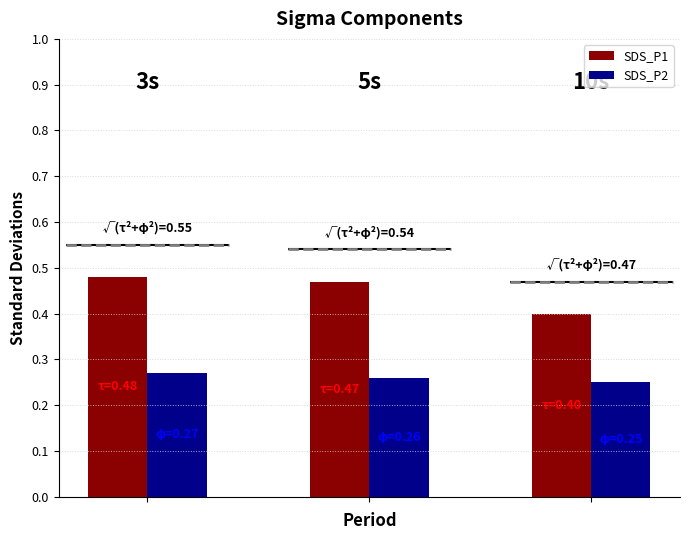

Reading left to right, extract all data points from this chart.

SDS_P1: 0.5	0.5	0.4
SDS_P2: 0.3	0.3	0.2